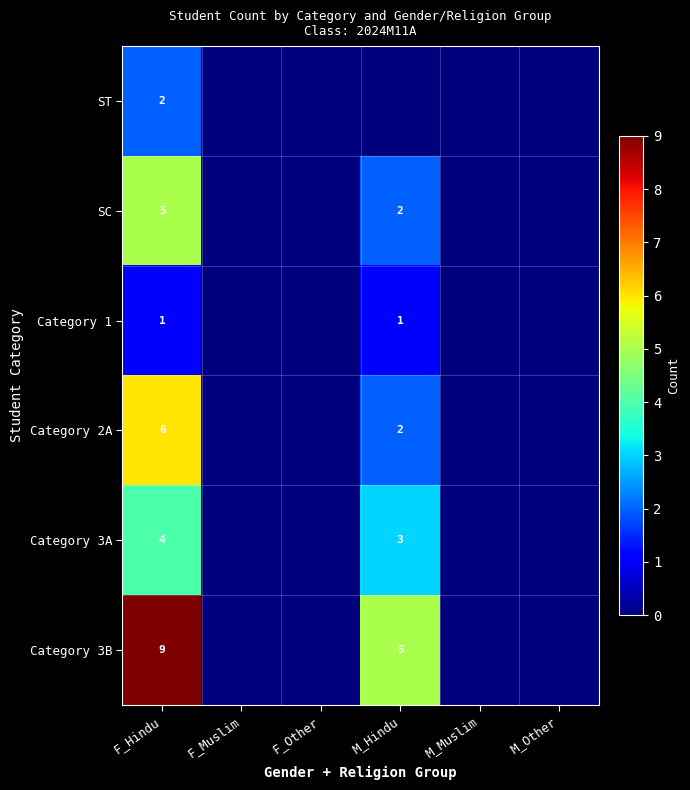

Rank the series at F_Hindu from lowest to highest value.

Category 1, ST, Category 3A, SC, Category 2A, Category 3B